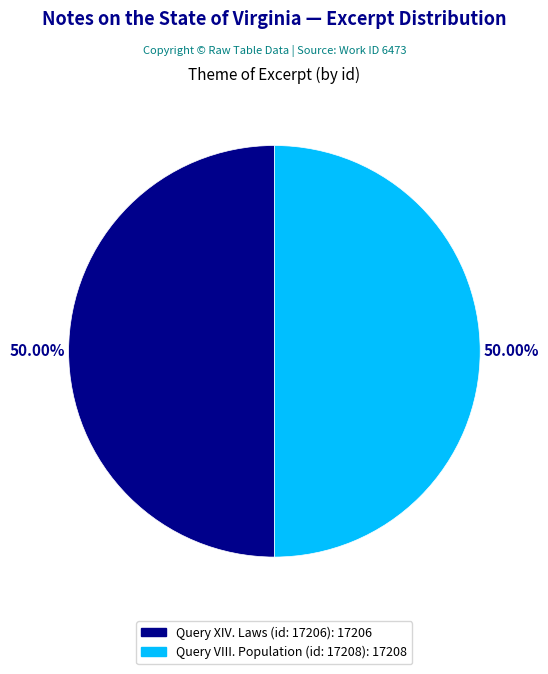

How many segments does this pie chart have?

2